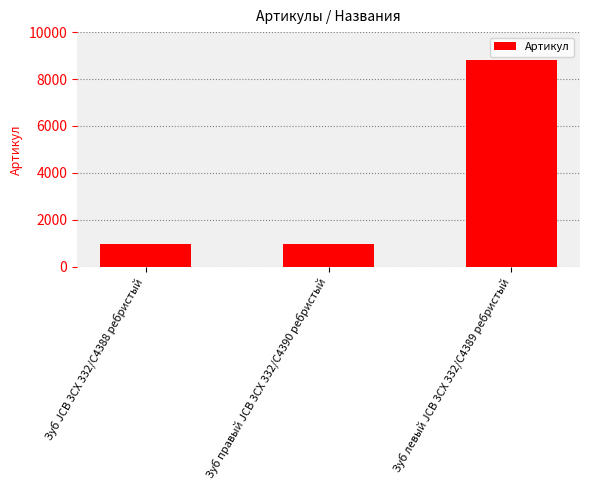

What is the label of the 3rd bar from the left?

Зуб левый JCB 3CX 332/C4389 ребристый